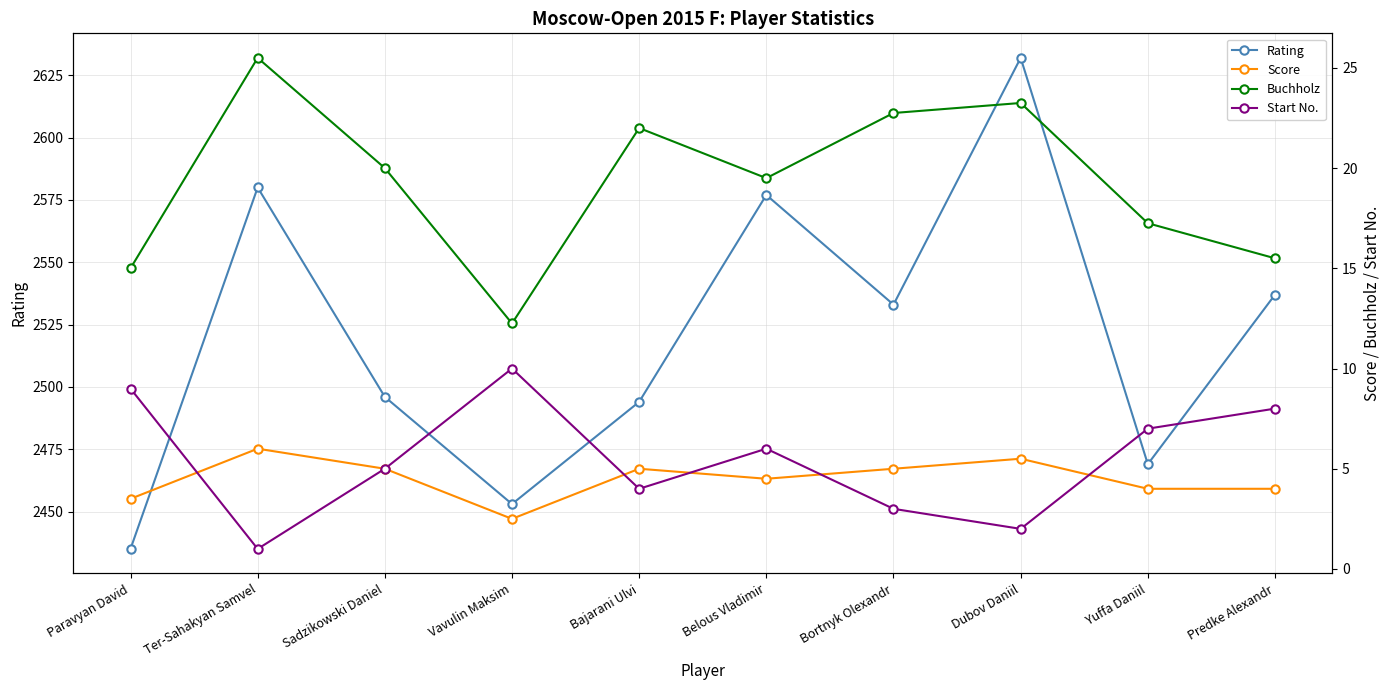

Which series changed the most between Vavulin Maksim and Belous Vladimir?

Rating